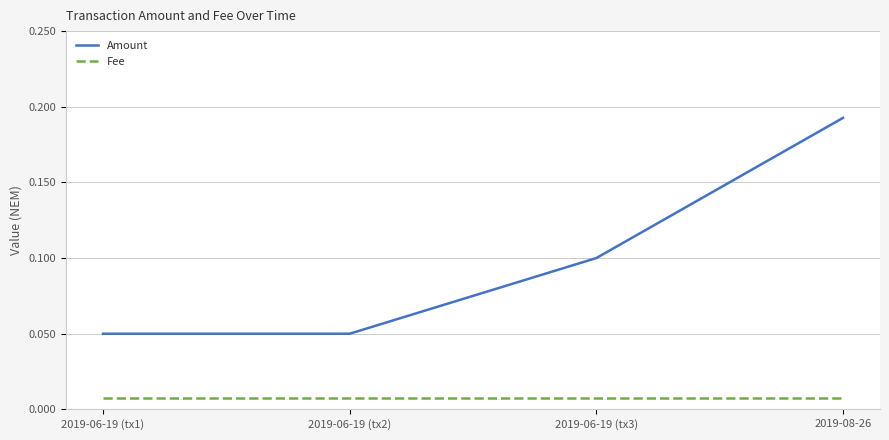

True or false: Amount and Fee cross at least once.

False